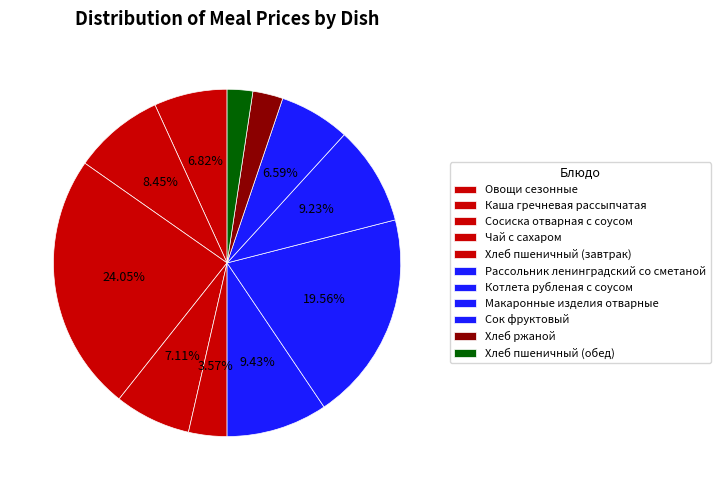

Between Хлеб ржаной and Каша гречневая рассыпчатая, which is larger?

Каша гречневая рассыпчатая